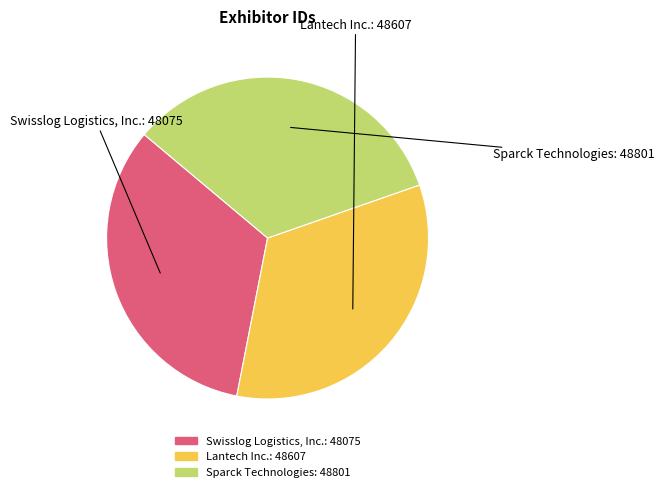

Combined, do Sparck Technologies and Swisslog Logistics, Inc. account for over 50%?

Yes